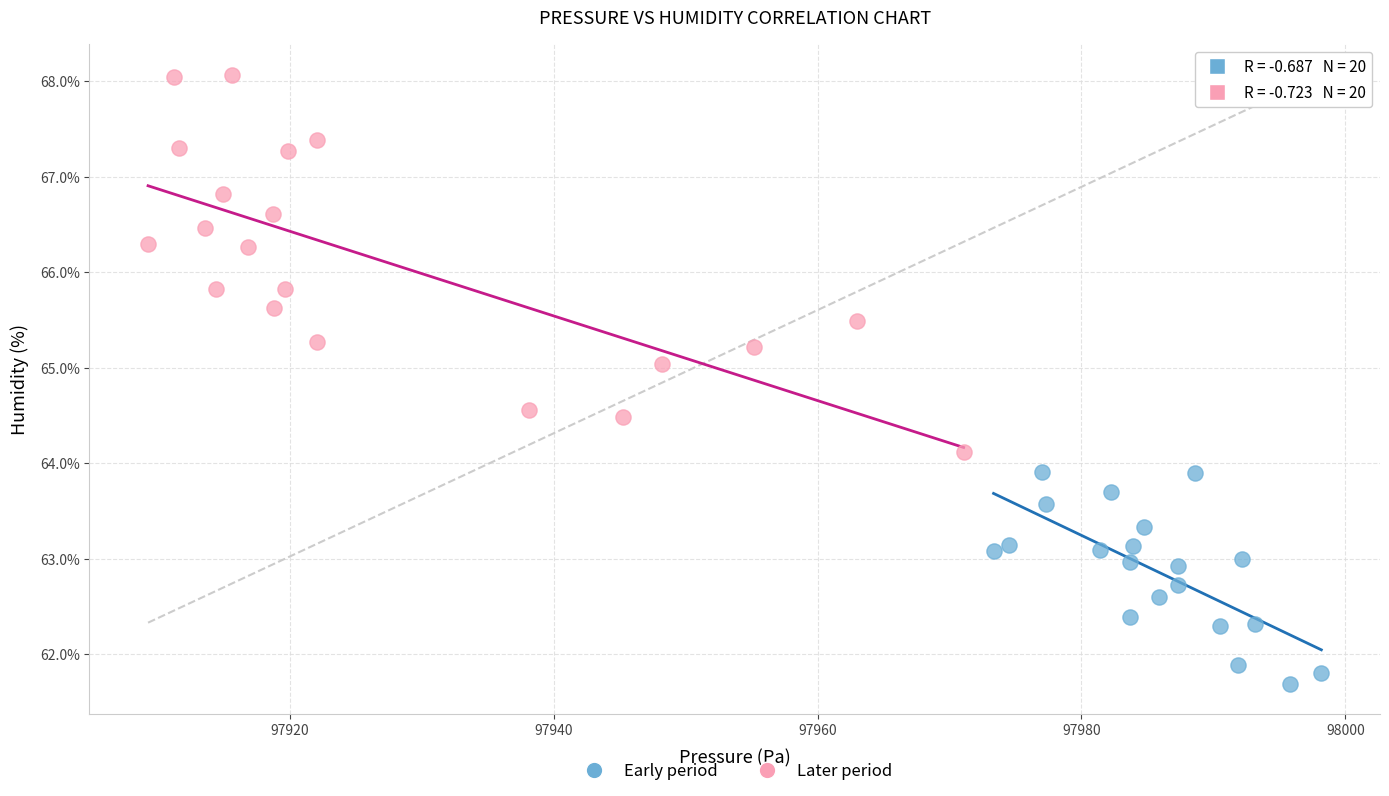

Which series has the widest spread of Y values?

Later period